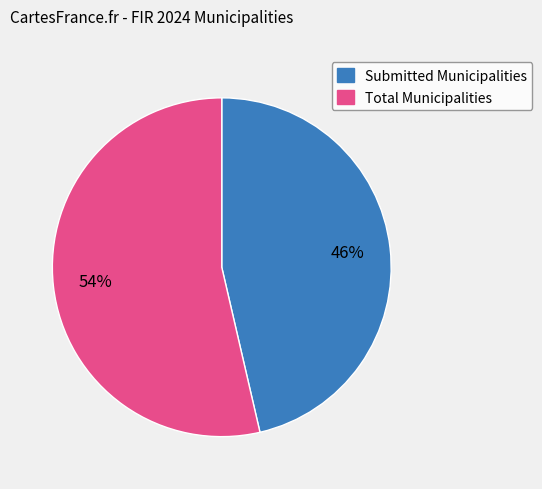

Between Total Municipalities and Submitted Municipalities, which is larger?

Total Municipalities